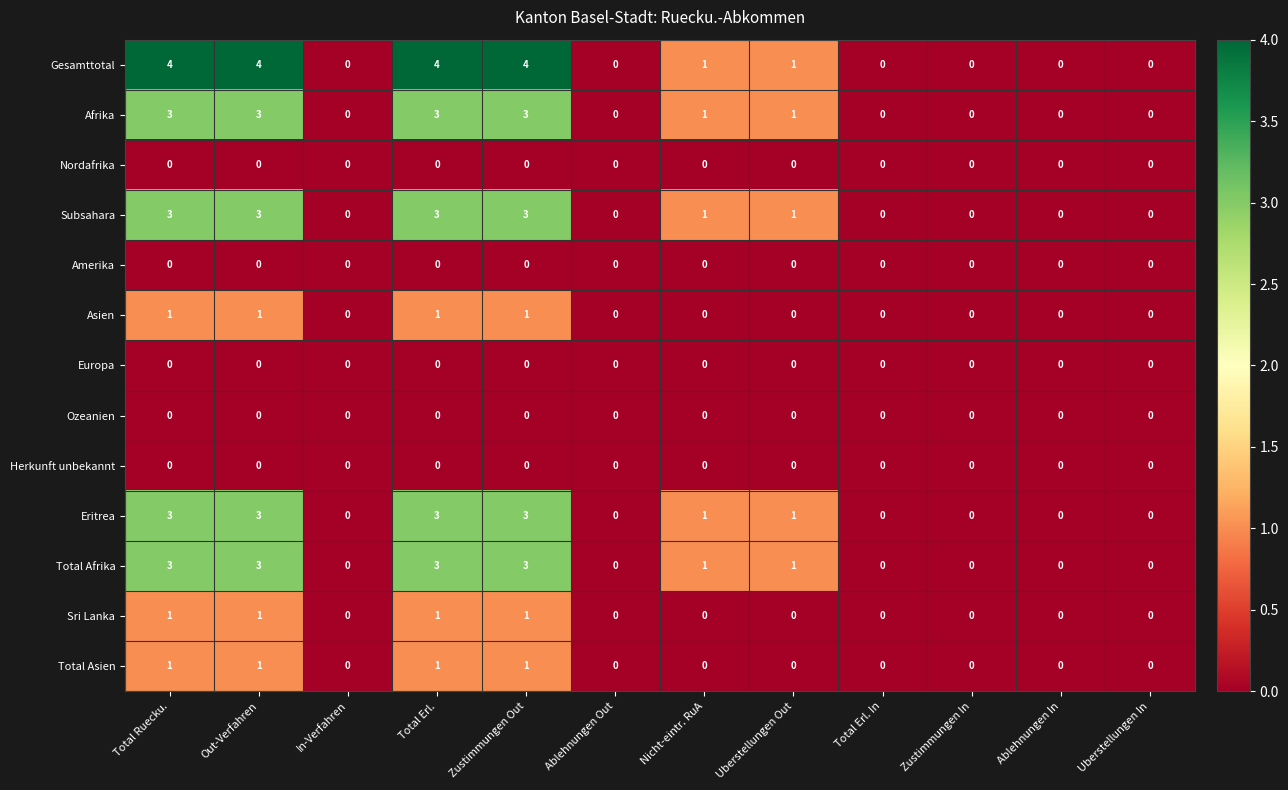

Is it true that Amerika equals 0 at Ablehnungen Out?

True